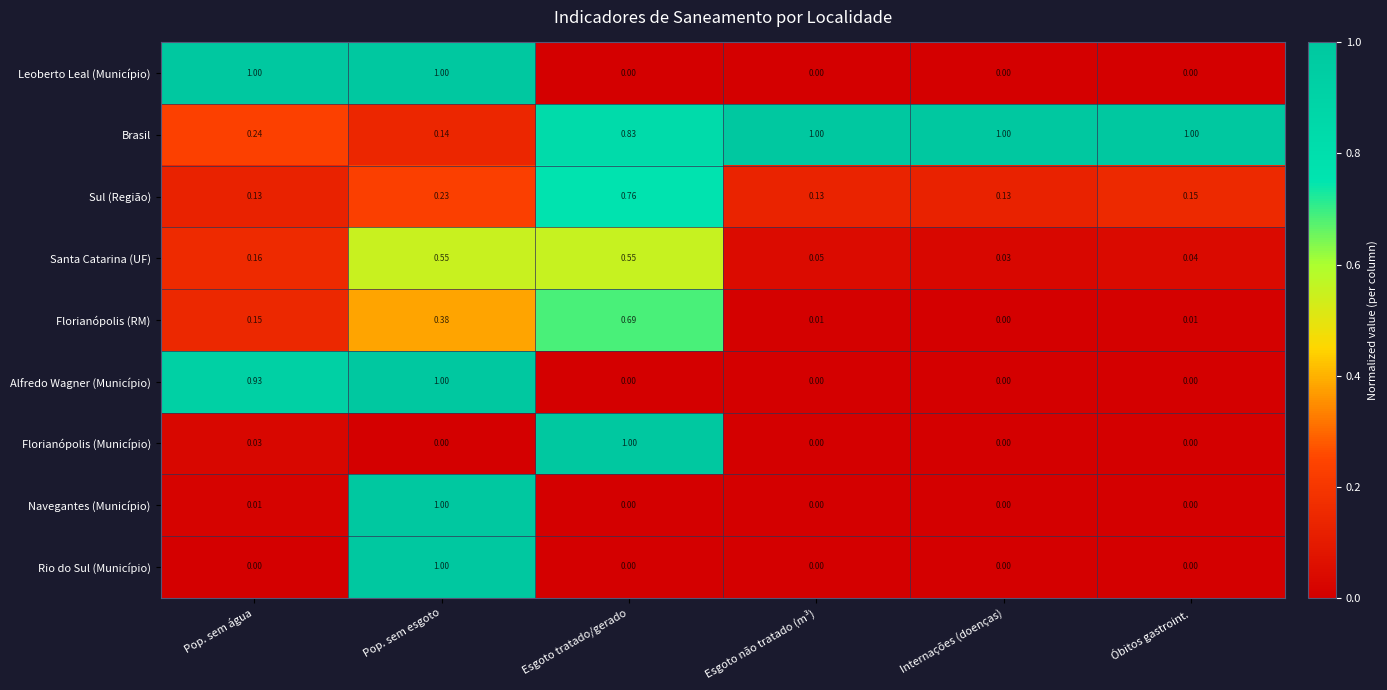

Rank the series at Pop. sem água from highest to lowest value.

Leoberto Leal (Município), Alfredo Wagner (Município), Brasil, Santa Catarina (UF), Florianópolis (RM), Sul (Região), Florianópolis (Município), Navegantes (Município), Rio do Sul (Município)